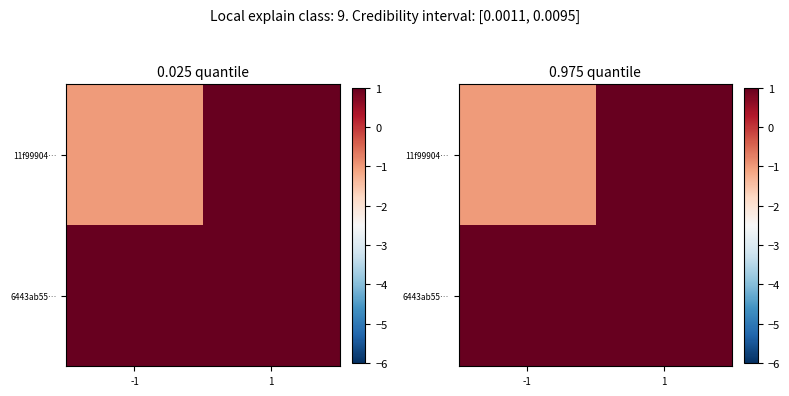

The value of 11f99904… at -1 is -2. True or false?

False